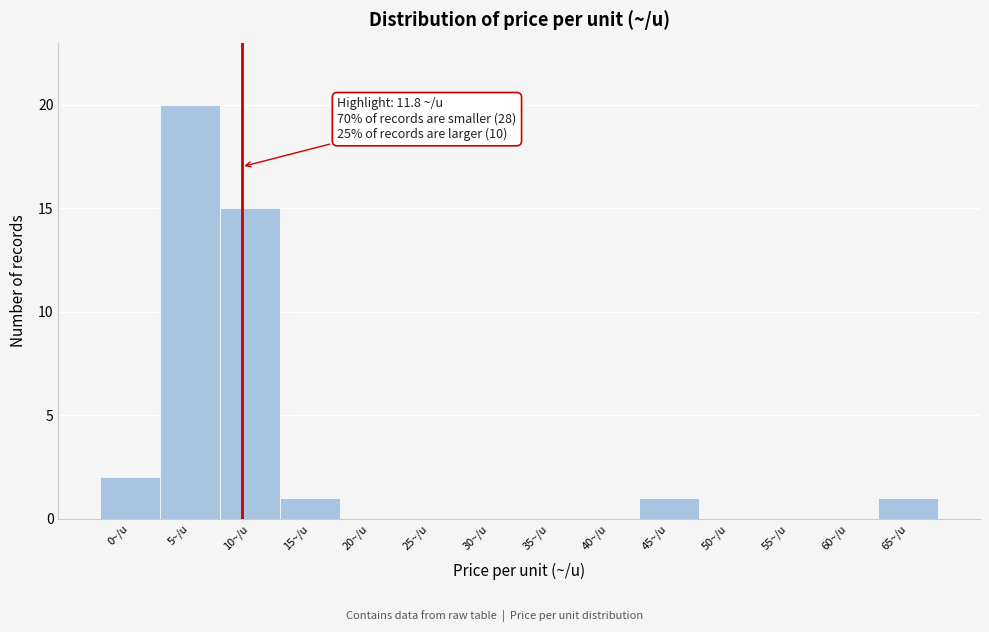

Reading right to left, what are all the values shown in this chart?

65~/u=1	60~/u=0	55~/u=0	50~/u=0	45~/u=1	40~/u=0	35~/u=0	30~/u=0	25~/u=0	20~/u=0	15~/u=1	10~/u=15	5~/u=20	0~/u=2